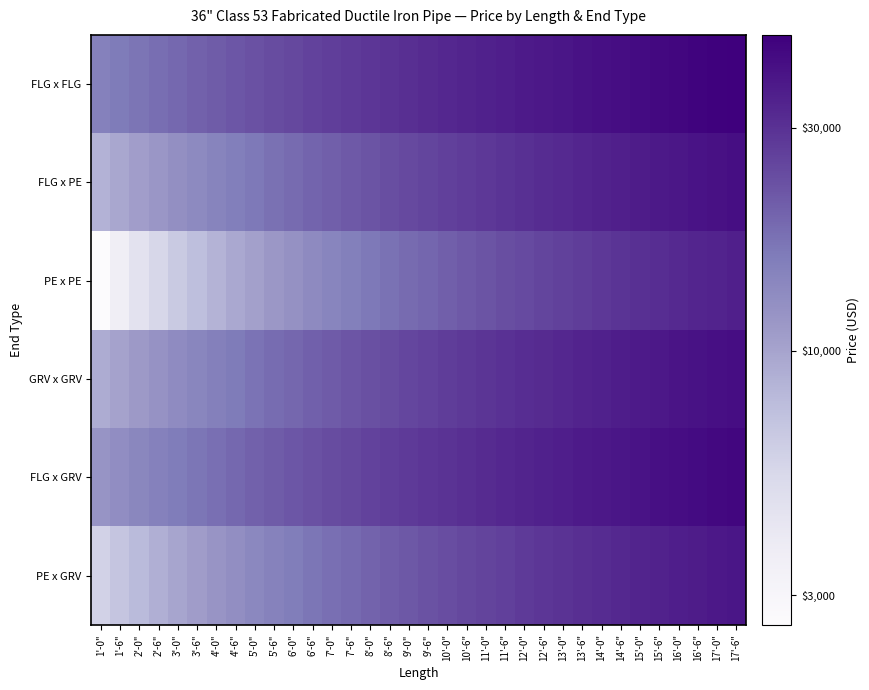

Reading left to right, transcribe all the data shown in this chart.

FLG x FLG: 1'-0"=4.2	1'-6"=4.2	2'-0"=4.2	2'-6"=4.3	3'-0"=4.3	3'-6"=4.3	4'-0"=4.3	4'-6"=4.3	5'-0"=4.4	5'-6"=4.4	6'-0"=4.4	6'-6"=4.4	7'-0"=4.4	7'-6"=4.4	8'-0"=4.5	8'-6"=4.5	9'-0"=4.5	9'-6"=4.5	10'-0"=4.5	10'-6"=4.5	11'-0"=4.5	11'-6"=4.6	12'-0"=4.6	12'-6"=4.6	13'-0"=4.6	13'-6"=4.6	14'-0"=4.6	14'-6"=4.6	15'-0"=4.6	15'-6"=4.6	16'-0"=4.6	16'-6"=4.7	17'-0"=4.7	17'-6"=4.7
FLG x PE: 1'-0"=3.9	1'-6"=4.0	2'-0"=4.0	2'-6"=4.1	3'-0"=4.1	3'-6"=4.1	4'-0"=4.2	4'-6"=4.2	5'-0"=4.2	5'-6"=4.2	6'-0"=4.3	6'-6"=4.3	7'-0"=4.3	7'-6"=4.3	8'-0"=4.4	8'-6"=4.4	9'-0"=4.4	9'-6"=4.4	10'-0"=4.4	10'-6"=4.4	11'-0"=4.5	11'-6"=4.5	12'-0"=4.5	12'-6"=4.5	13'-0"=4.5	13'-6"=4.5	14'-0"=4.5	14'-6"=4.5	15'-0"=4.6	15'-6"=4.6	16'-0"=4.6	16'-6"=4.6	17'-0"=4.6	17'-6"=4.6
PE x PE: 1'-0"=3.4	1'-6"=3.6	2'-0"=3.7	2'-6"=3.7	3'-0"=3.8	3'-6"=3.9	4'-0"=3.9	4'-6"=4.0	5'-0"=4.0	5'-6"=4.1	6'-0"=4.1	6'-6"=4.1	7'-0"=4.2	7'-6"=4.2	8'-0"=4.2	8'-6"=4.2	9'-0"=4.3	9'-6"=4.3	10'-0"=4.3	10'-6"=4.3	11'-0"=4.3	11'-6"=4.4	12'-0"=4.4	12'-6"=4.4	13'-0"=4.4	13'-6"=4.4	14'-0"=4.4	14'-6"=4.5	15'-0"=4.5	15'-6"=4.5	16'-0"=4.5	16'-6"=4.5	17'-0"=4.5	17'-6"=4.5
GRV x GRV: 1'-0"=4.0	1'-6"=4.0	2'-0"=4.0	2'-6"=4.1	3'-0"=4.1	3'-6"=4.2	4'-0"=4.2	4'-6"=4.2	5'-0"=4.2	5'-6"=4.3	6'-0"=4.3	6'-6"=4.3	7'-0"=4.3	7'-6"=4.3	8'-0"=4.4	8'-6"=4.4	9'-0"=4.4	9'-6"=4.4	10'-0"=4.4	10'-6"=4.4	11'-0"=4.5	11'-6"=4.5	12'-0"=4.5	12'-6"=4.5	13'-0"=4.5	13'-6"=4.5	14'-0"=4.5	14'-6"=4.6	15'-0"=4.6	15'-6"=4.6	16'-0"=4.6	16'-6"=4.6	17'-0"=4.6	17'-6"=4.6
FLG x GRV: 1'-0"=4.1	1'-6"=4.1	2'-0"=4.1	2'-6"=4.2	3'-0"=4.2	3'-6"=4.2	4'-0"=4.3	4'-6"=4.3	5'-0"=4.3	5'-6"=4.3	6'-0"=4.3	6'-6"=4.4	7'-0"=4.4	7'-6"=4.4	8'-0"=4.4	8'-6"=4.4	9'-0"=4.4	9'-6"=4.5	10'-0"=4.5	10'-6"=4.5	11'-0"=4.5	11'-6"=4.5	12'-0"=4.5	12'-6"=4.5	13'-0"=4.6	13'-6"=4.6	14'-0"=4.6	14'-6"=4.6	15'-0"=4.6	15'-6"=4.6	16'-0"=4.6	16'-6"=4.6	17'-0"=4.6	17'-6"=4.6
PE x GRV: 1'-0"=3.8	1'-6"=3.8	2'-0"=3.9	2'-6"=3.9	3'-0"=4.0	3'-6"=4.0	4'-0"=4.1	4'-6"=4.1	5'-0"=4.1	5'-6"=4.2	6'-0"=4.2	6'-6"=4.2	7'-0"=4.2	7'-6"=4.3	8'-0"=4.3	8'-6"=4.3	9'-0"=4.3	9'-6"=4.4	10'-0"=4.4	10'-6"=4.4	11'-0"=4.4	11'-6"=4.4	12'-0"=4.4	12'-6"=4.5	13'-0"=4.5	13'-6"=4.5	14'-0"=4.5	14'-6"=4.5	15'-0"=4.5	15'-6"=4.5	16'-0"=4.5	16'-6"=4.6	17'-0"=4.6	17'-6"=4.6